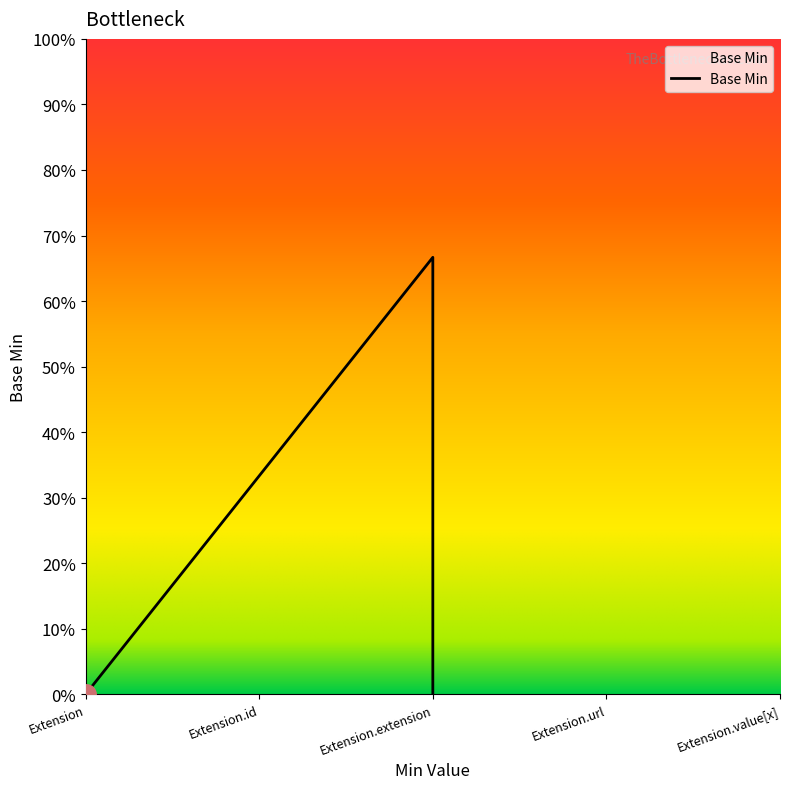

The chart shows a value of 0 at Extension. True or false?

False